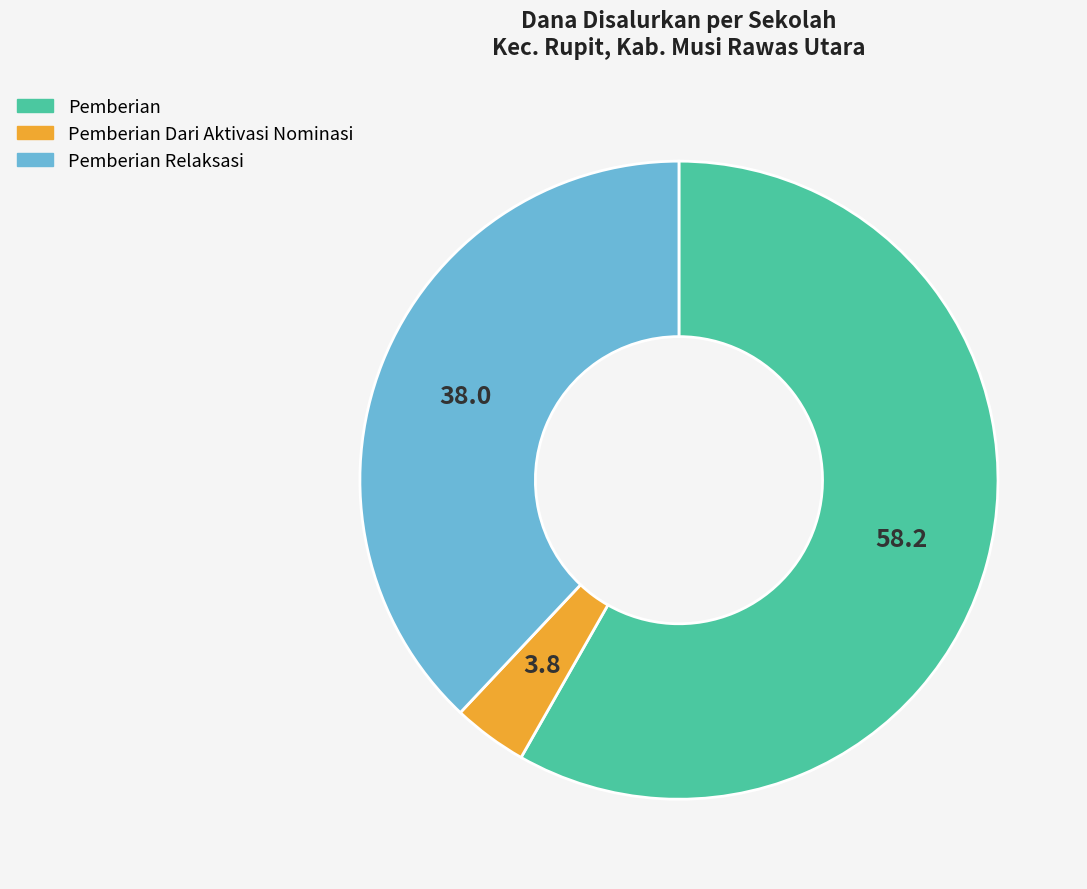

Is there a majority slice in this chart?

Yes